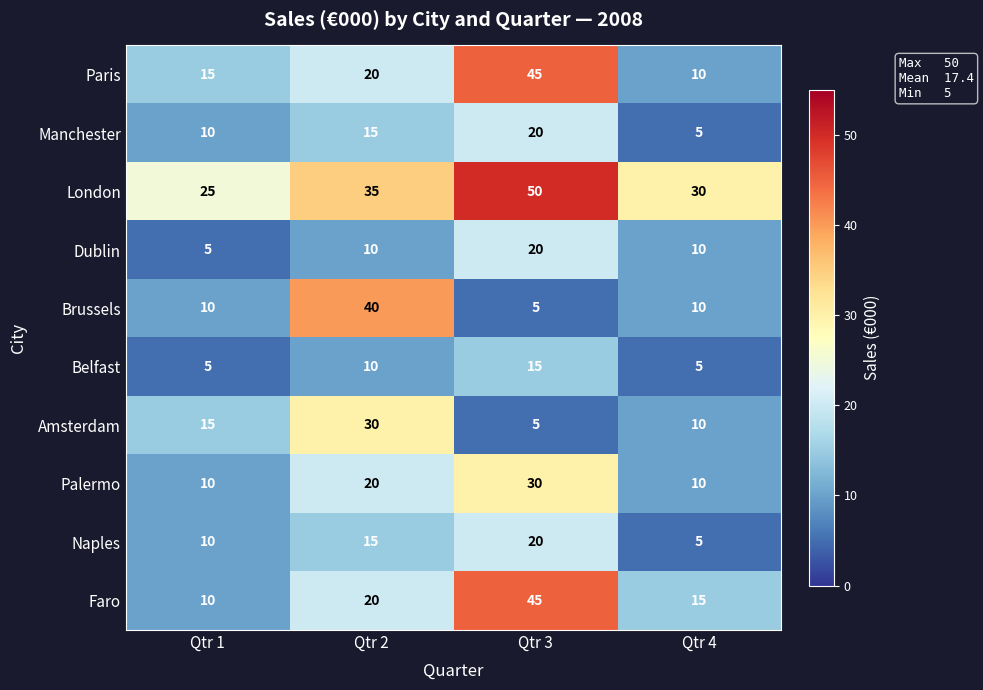

At which category is the sum across all series the highest?

Qtr 3